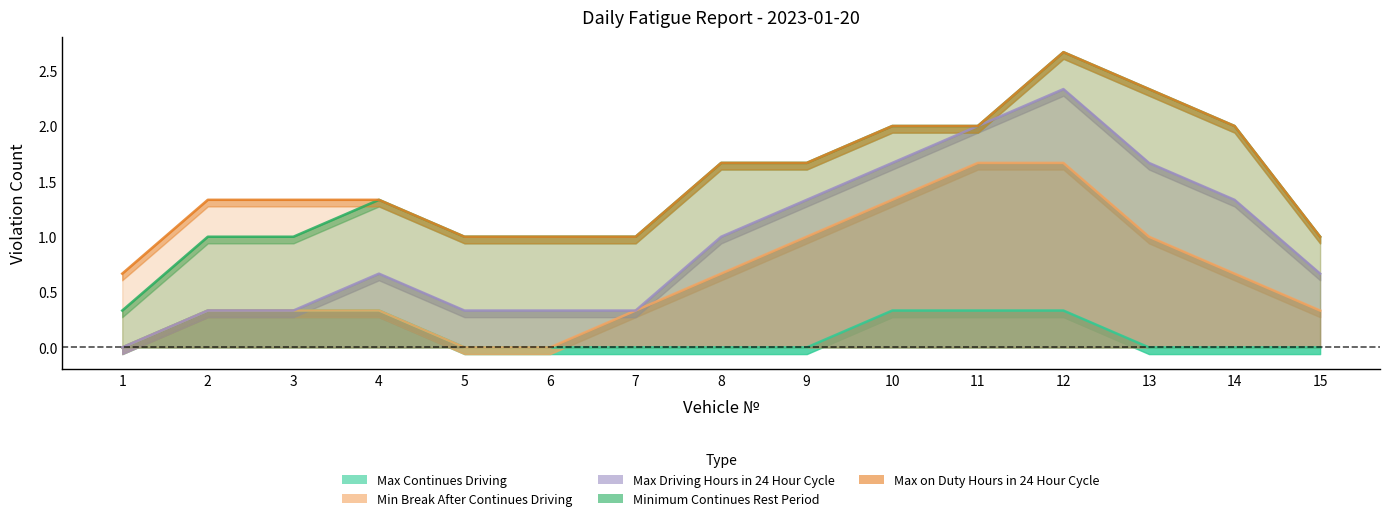

Which series ends up on top after the final intersection of Minimum Continues Rest Period and Min Break After Continues Driving?

Min Break After Continues Driving